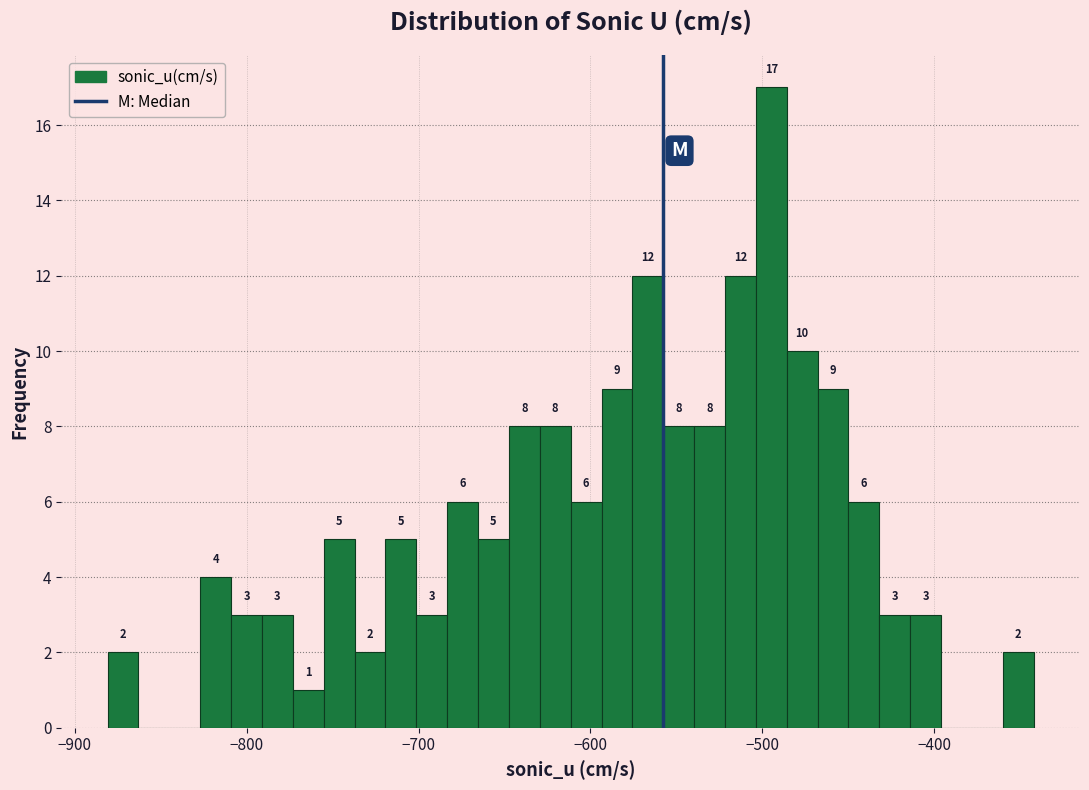

Around what value on the x-axis is the tallest bar? Give the approximate position of its centre, as read against the axis.

-490